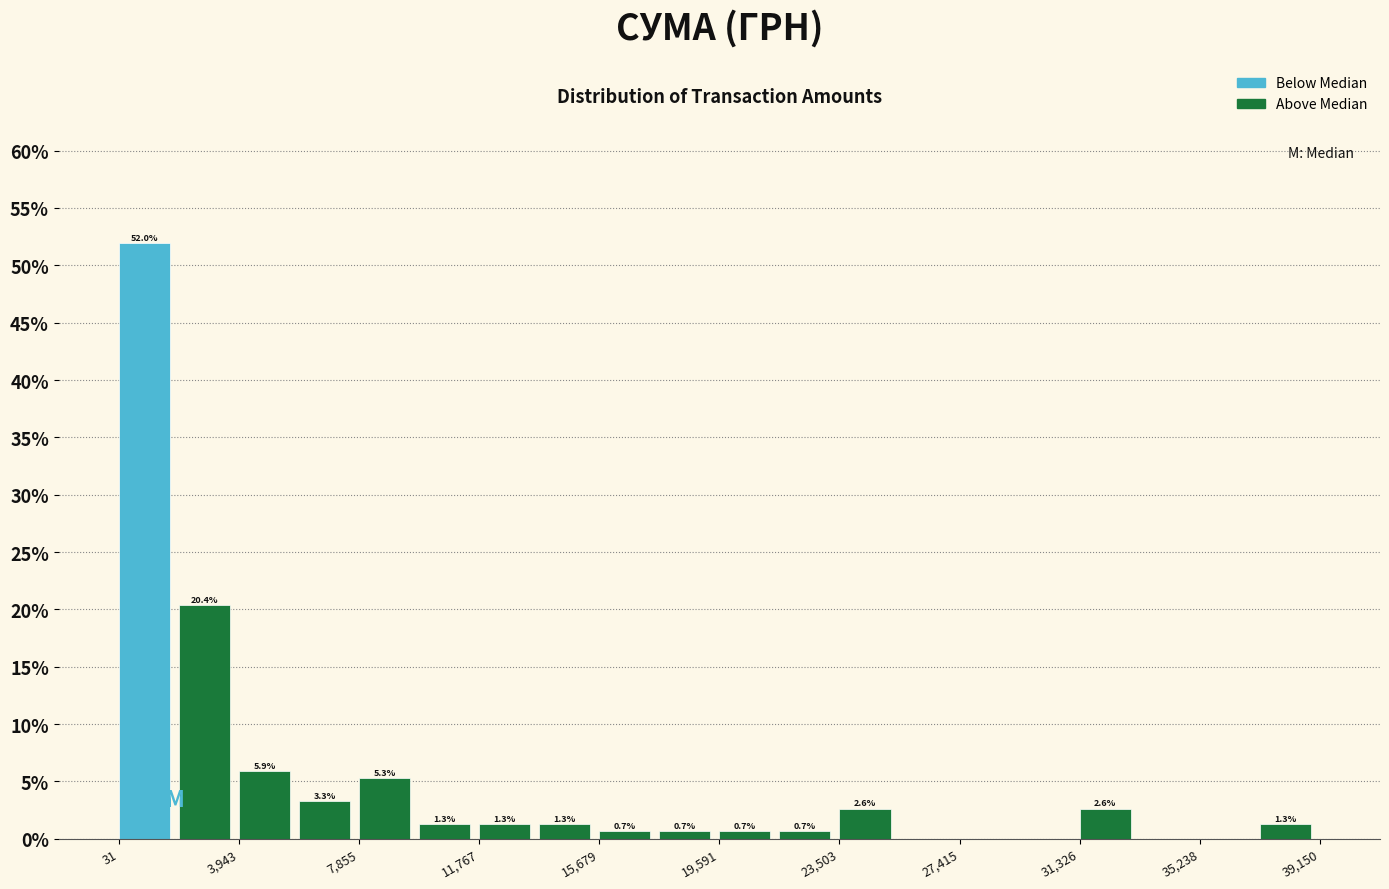

Read against the x-axis, roughly where is the centre of the tallest bar?

1000